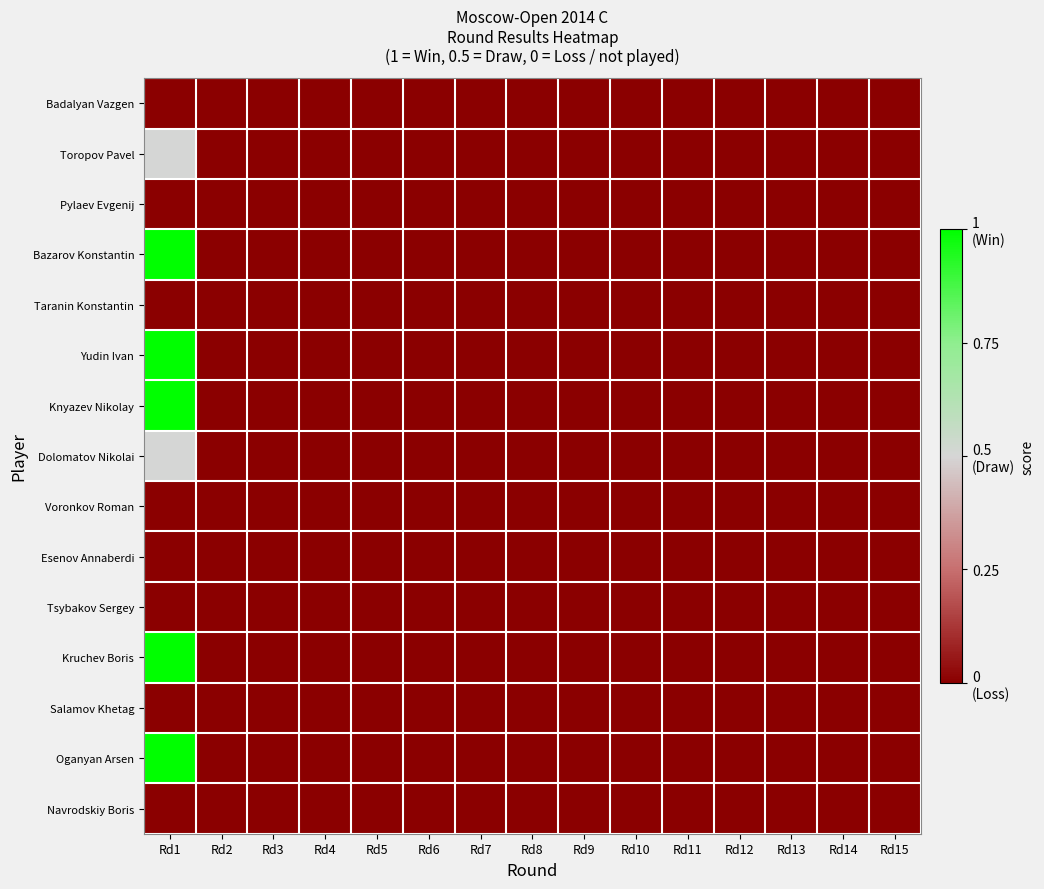

At how many categories does at least one series exceed 0?

1